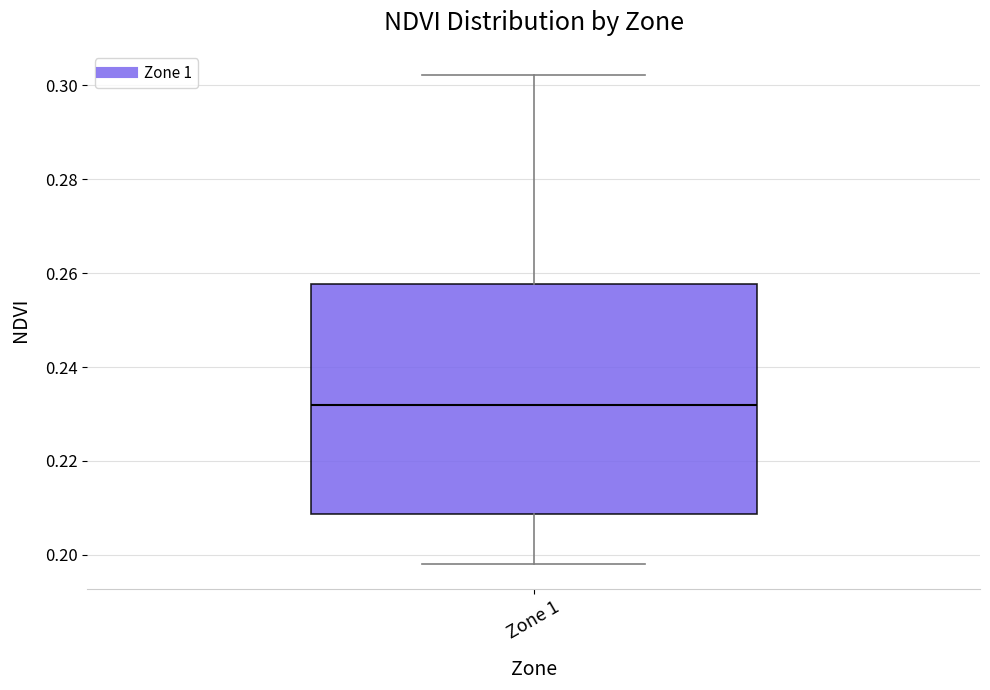

Transcribe this box plot: give where the median line is, the range the box spans, and where the two whiskers end, as read against the y-axis. The values are not printed on the chart, so give them approximately, as read against the axis.

median 0.232, box 0.208 to 0.258, whiskers 0.198 to 0.302